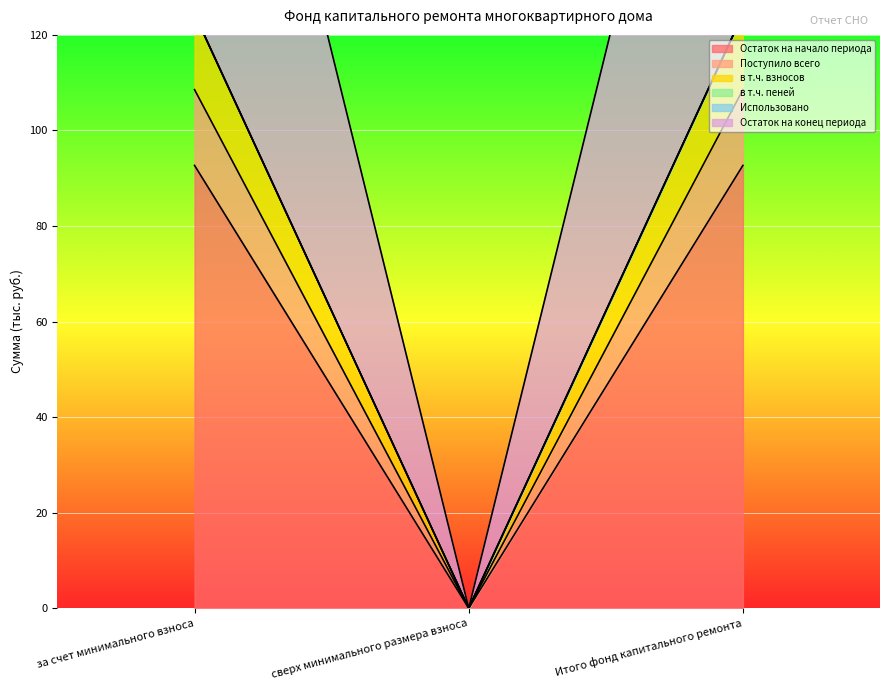

What is the approximate value of Поступило всего at за счет минимального взноса?

108.5